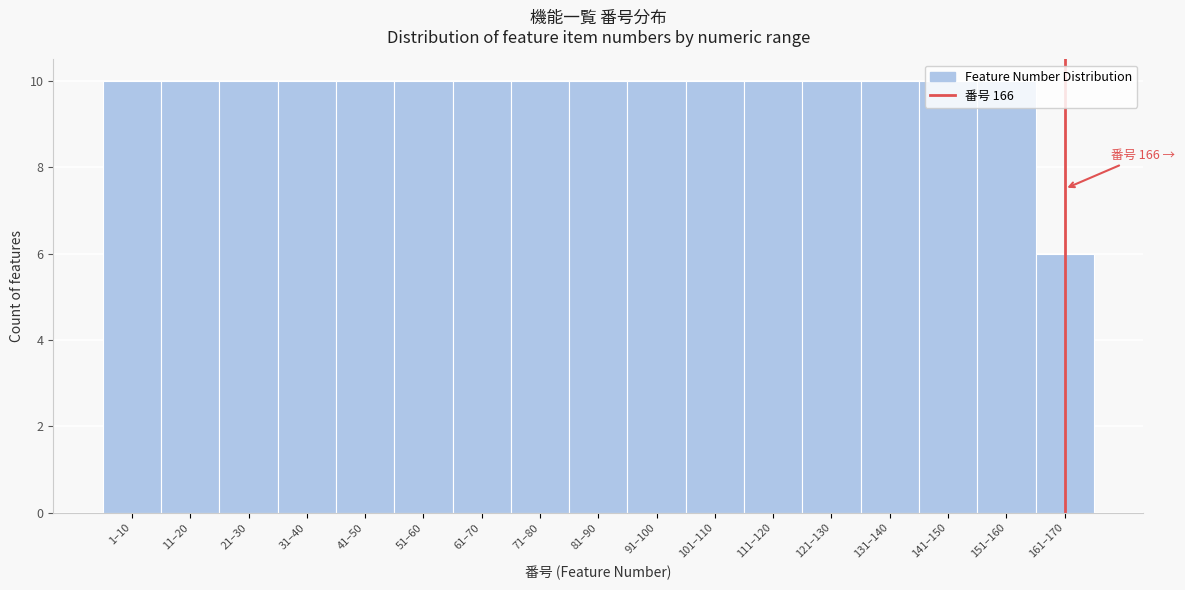

What position from the right is 31–40?

14